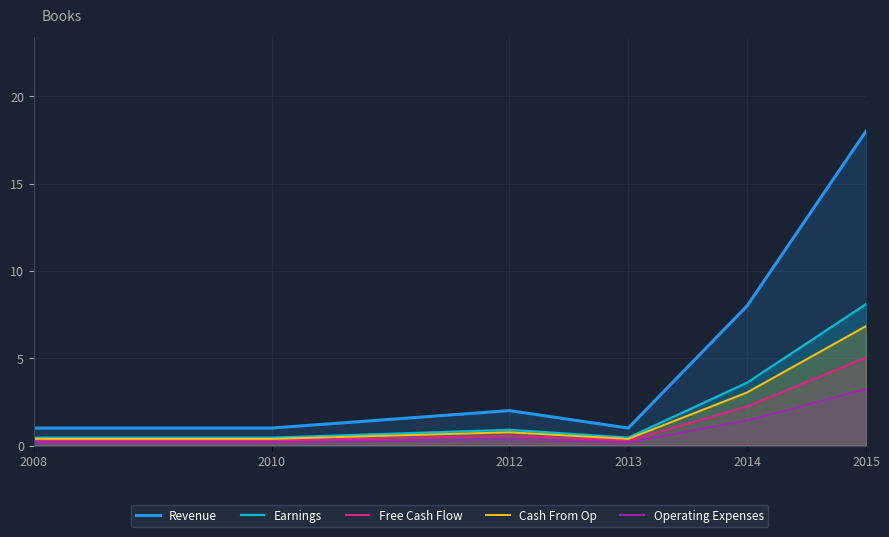

What is the value of the Free Cash Flow point at the 6th from the left?

5.0